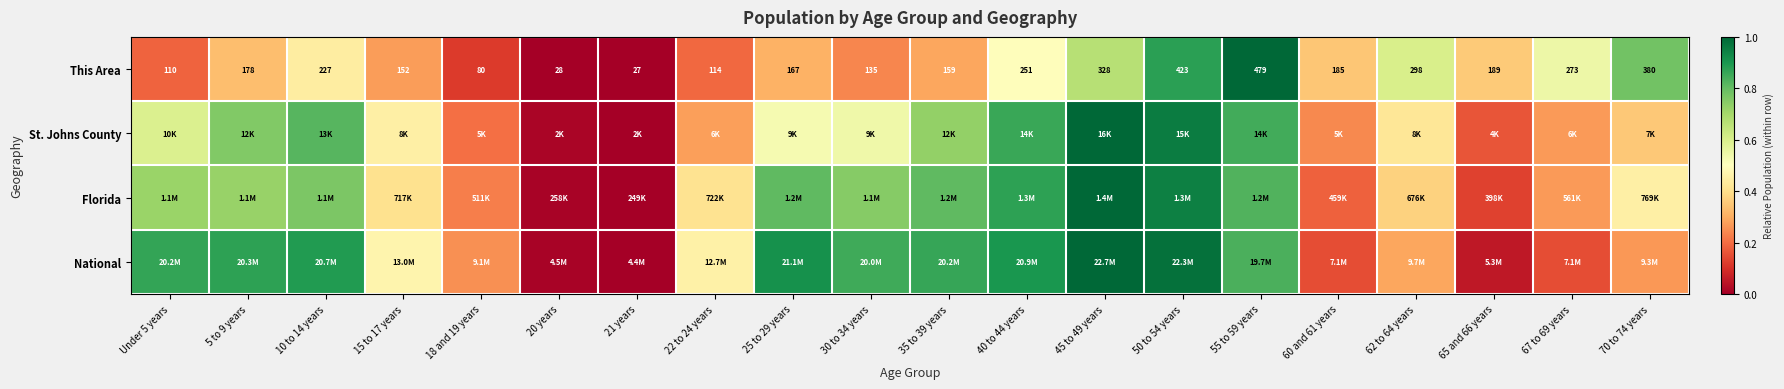

What is the difference between the Florida values at 60 and 61 years and 21 years?

0.2